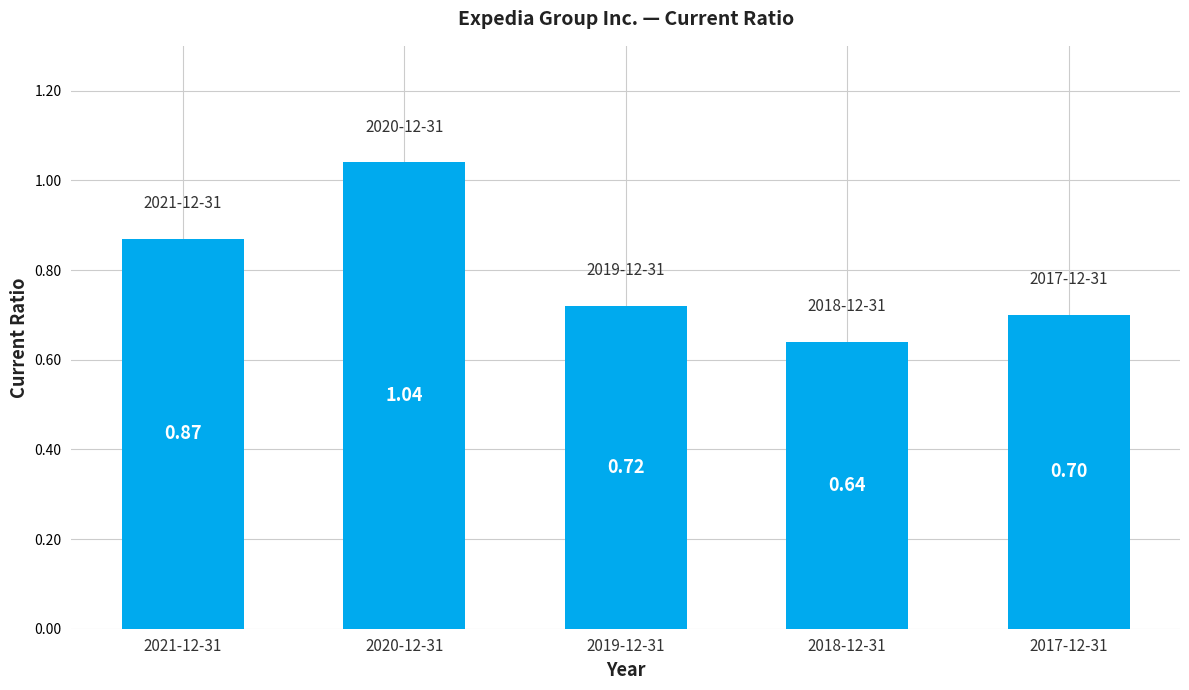

What is the sum of all values?

4.0